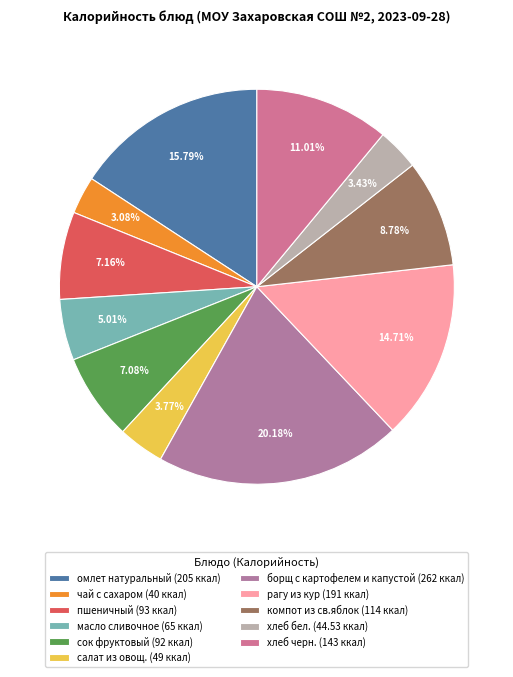

How many slices are in this pie chart?

11